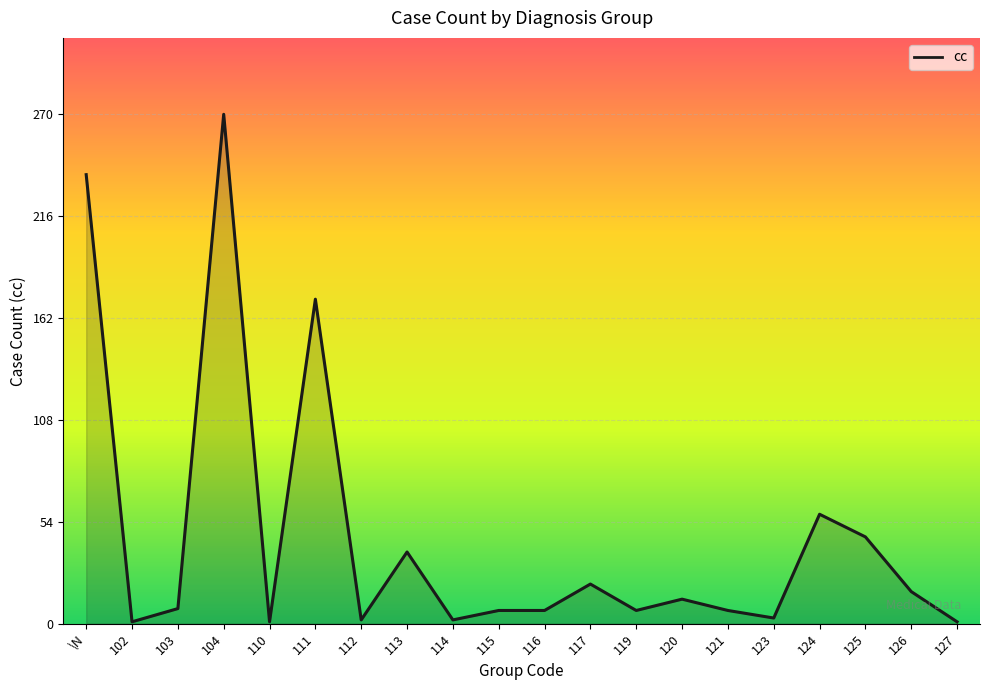

What is the difference between the maximum and minimum values?

269